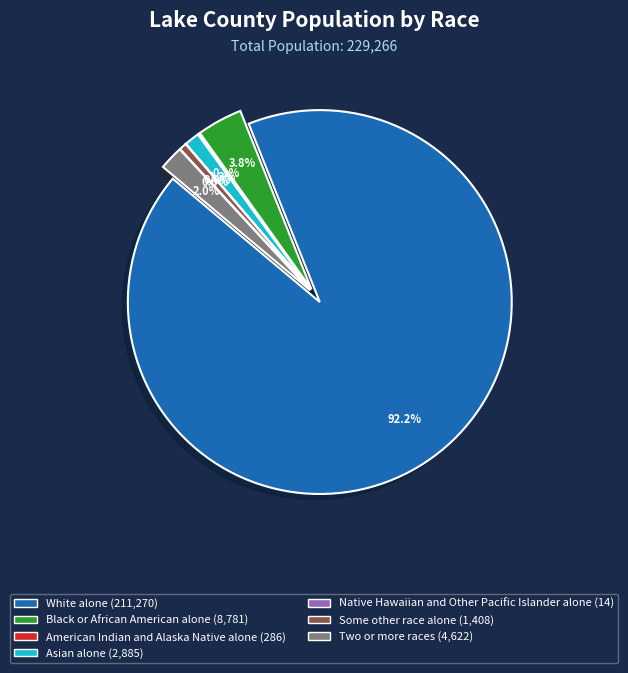

What is the largest slice in the pie chart?

White alone